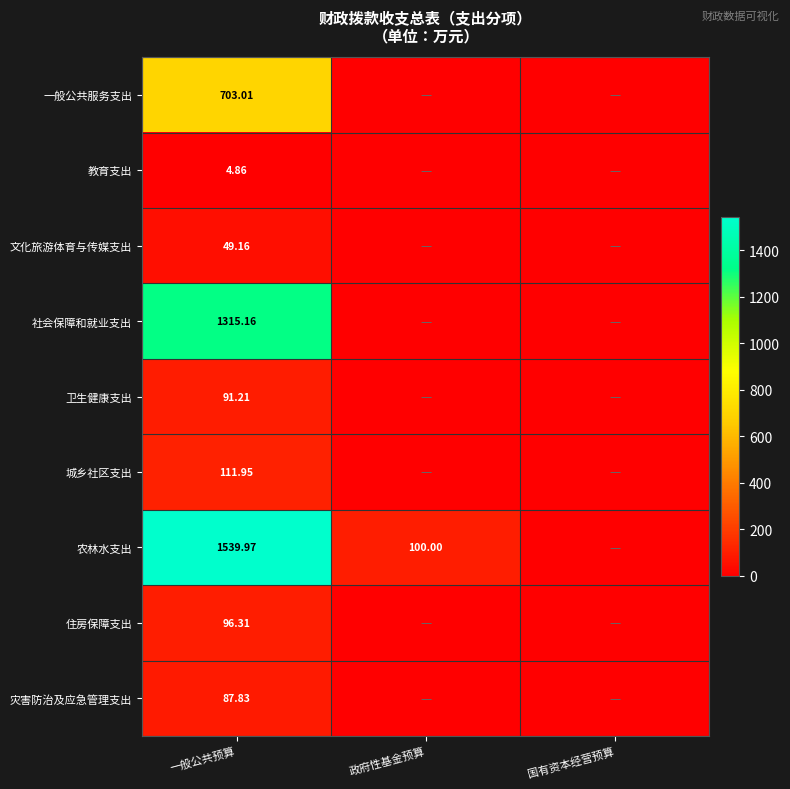

At which category is the sum across all series the highest?

一般公共预算